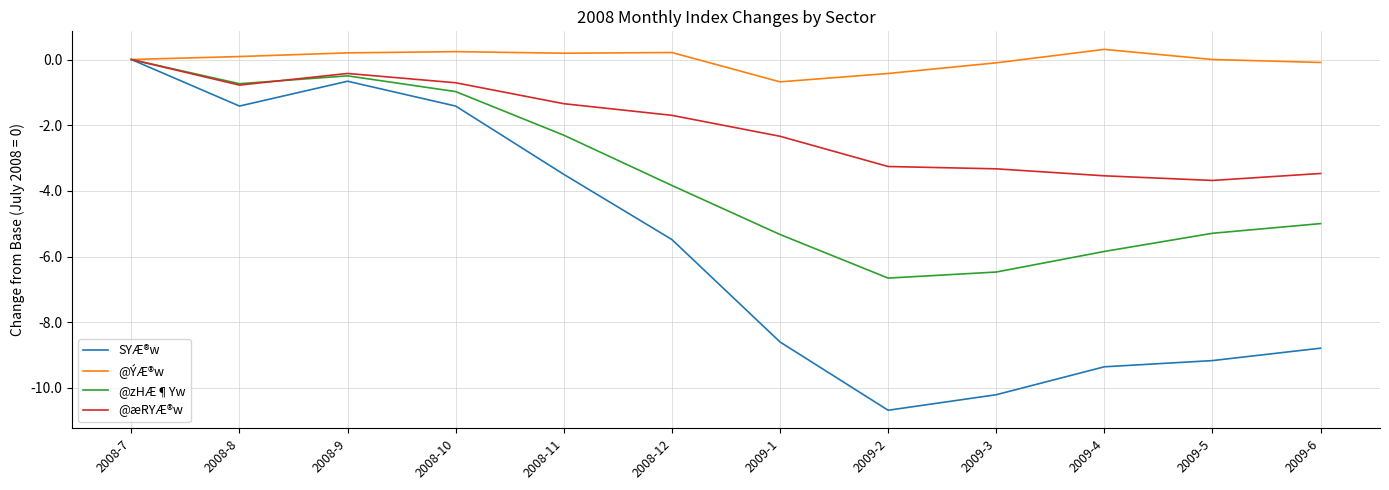

Read the @æRYÆ®w value at 2009-2.

-3.3